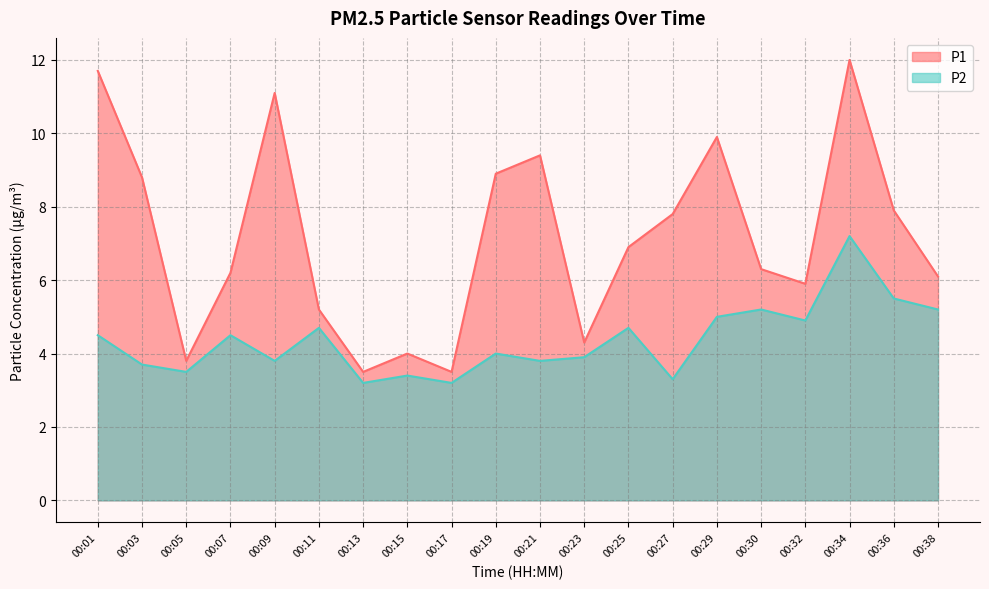

True or false: P2 and P1 cross at least once.

False